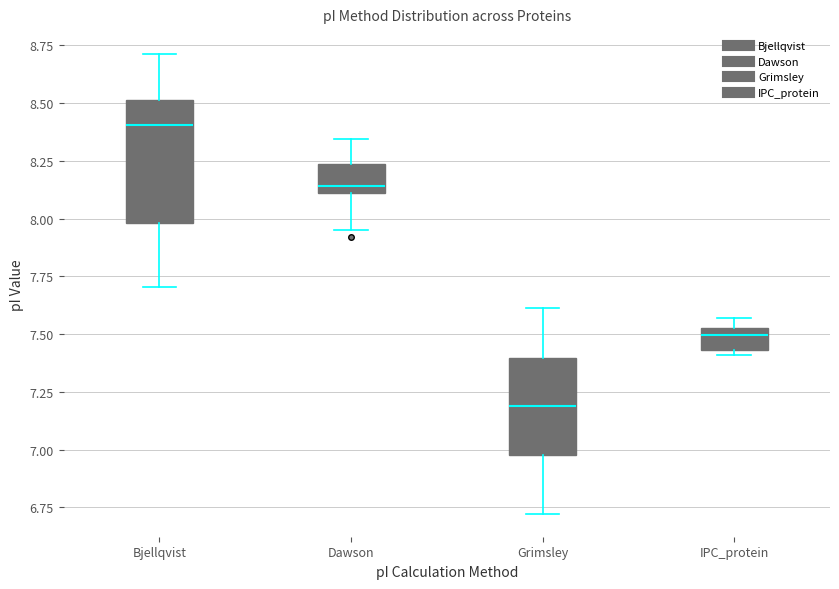

Reading left to right, transcribe this box plot: for each box, give where its median line is, the range the box spans, and where its two whiskers end, as read against the y-axis. The values are not printed on the chart, so give them approximately, as read against the axis.

Bjellqvist: median 8.40, box 8.00 to 8.50, whiskers 7.70 to 8.70
Dawson: median 8.15, box 8.10 to 8.25, whiskers 7.95 to 8.35
Grimsley: median 7.20, box 7.00 to 7.40, whiskers 6.70 to 7.60
IPC_protein: median 7.50, box 7.45 to 7.55, whiskers 7.40 to 7.55 (just above the box's upper edge)